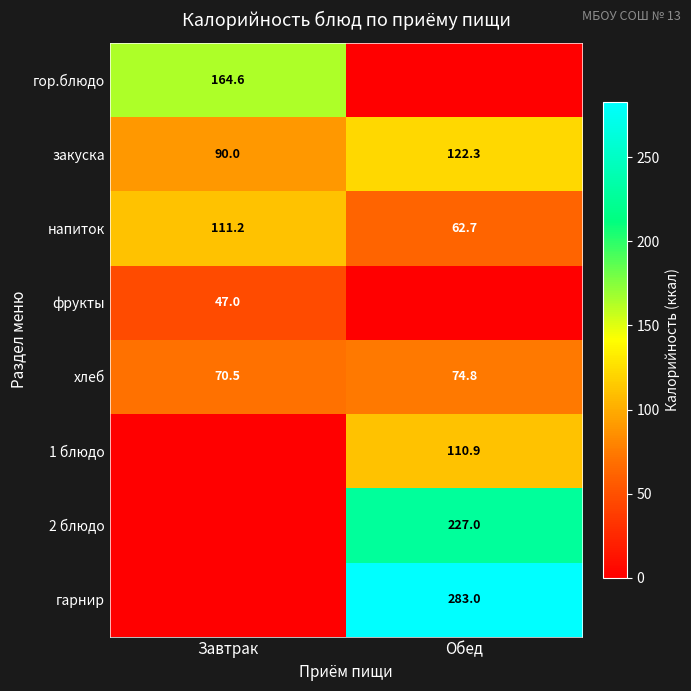

What is the difference between the highest and lowest values at Завтрак?

164.6